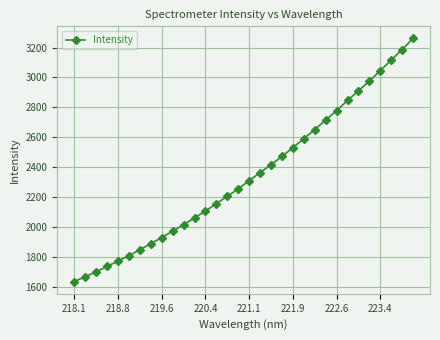

What is the value of the 11th point from the left?

2014.5